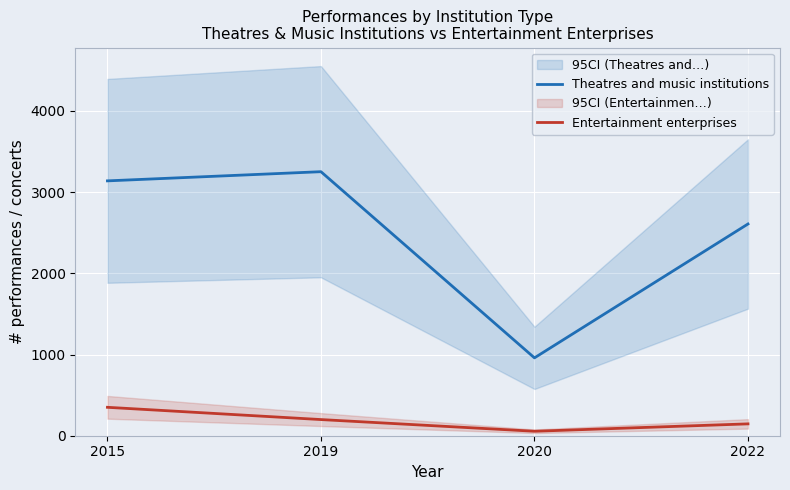

What is the total value across all series at 2020?

1014